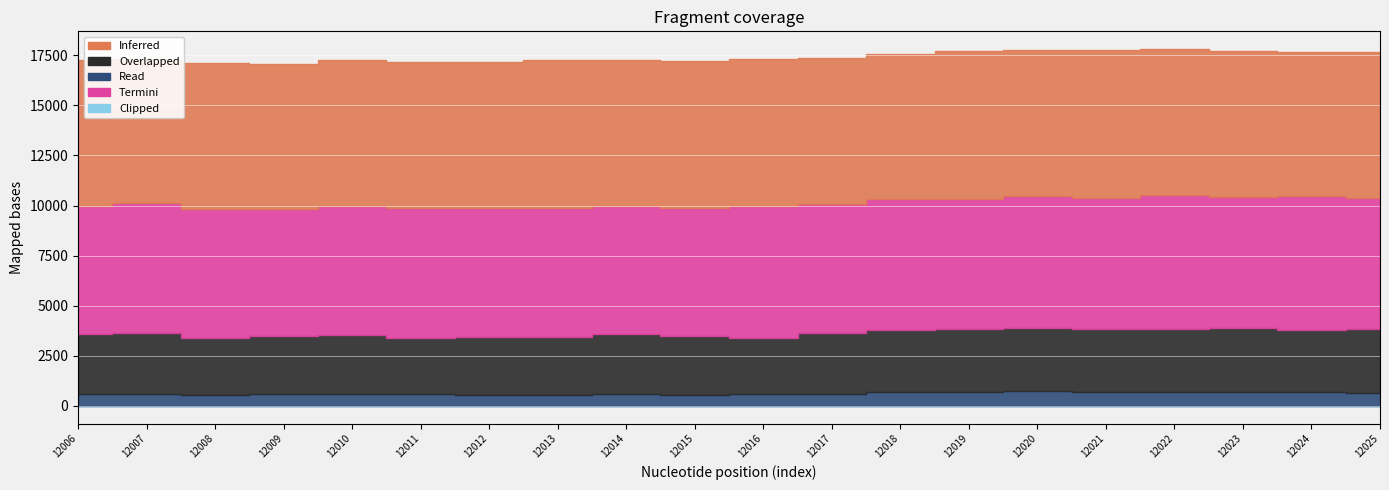

How many series are shown in this chart?

5